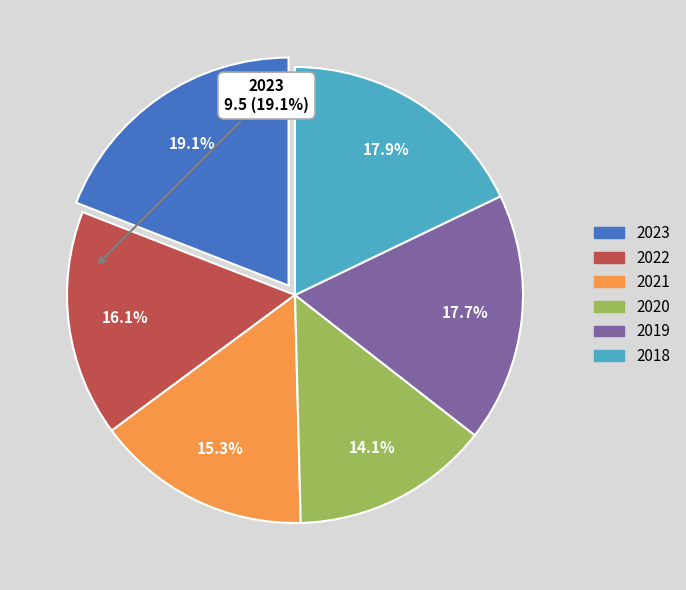

Combined, what portion of the pie is 2020 and 2018?

31.9%